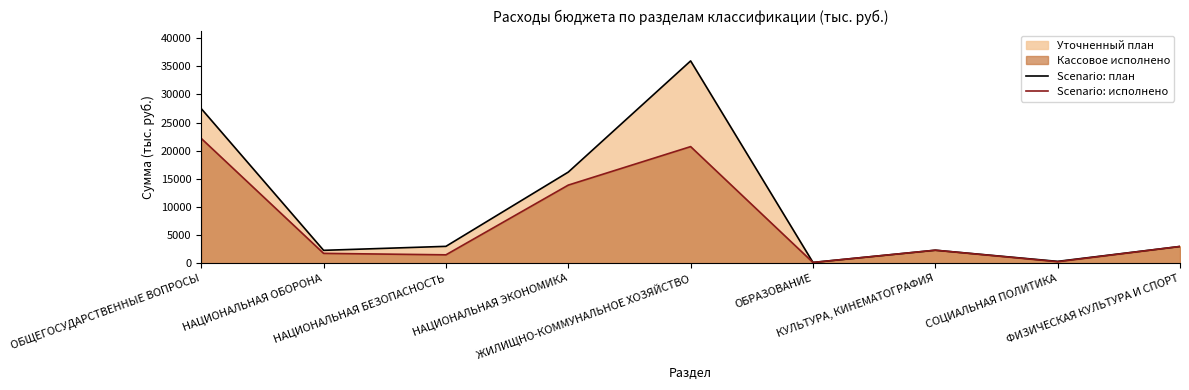

What is the value of the Scenario: план point at the 3rd from the left?

3039.0